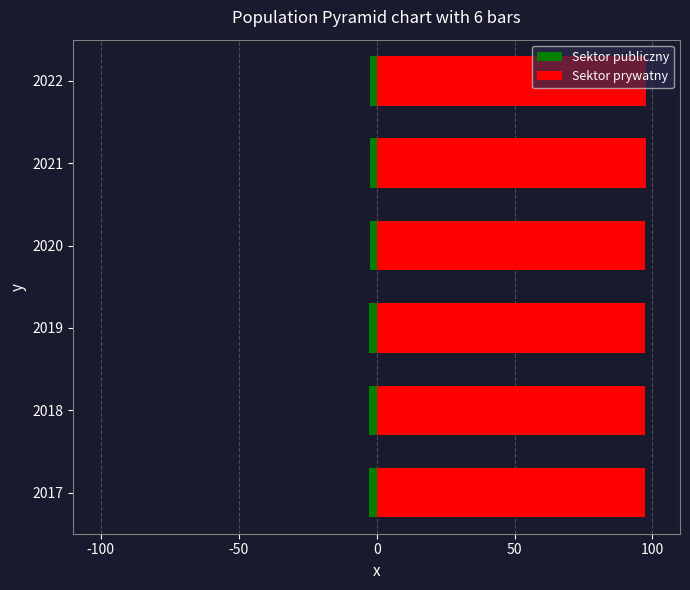

How many distinct data groups are displayed?

2